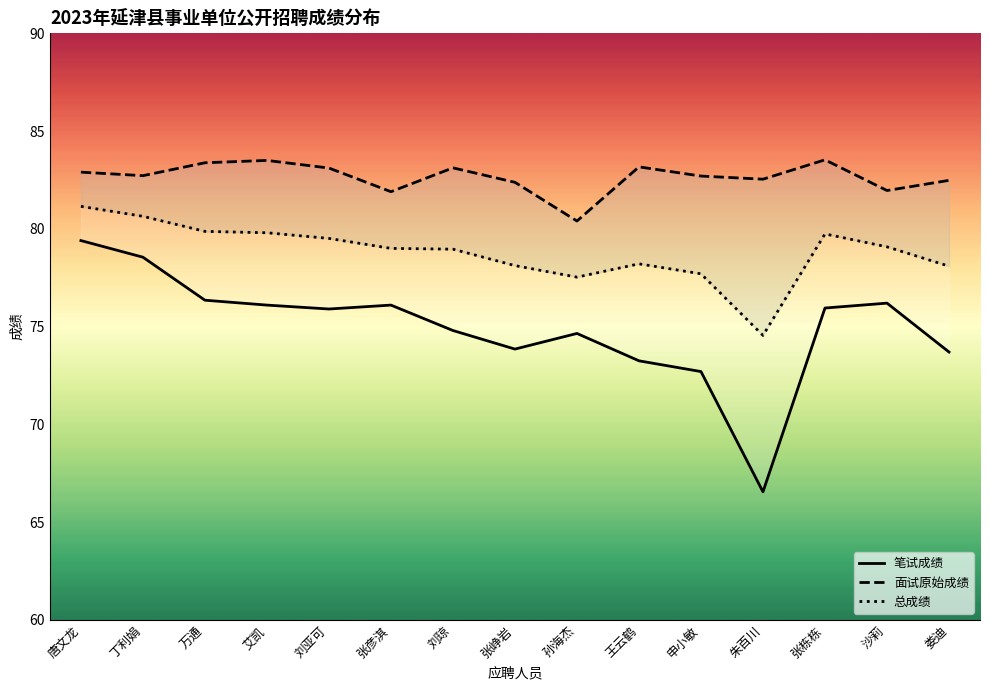

True or false: 总成绩 and 面试原始成绩 cross at least once.

False